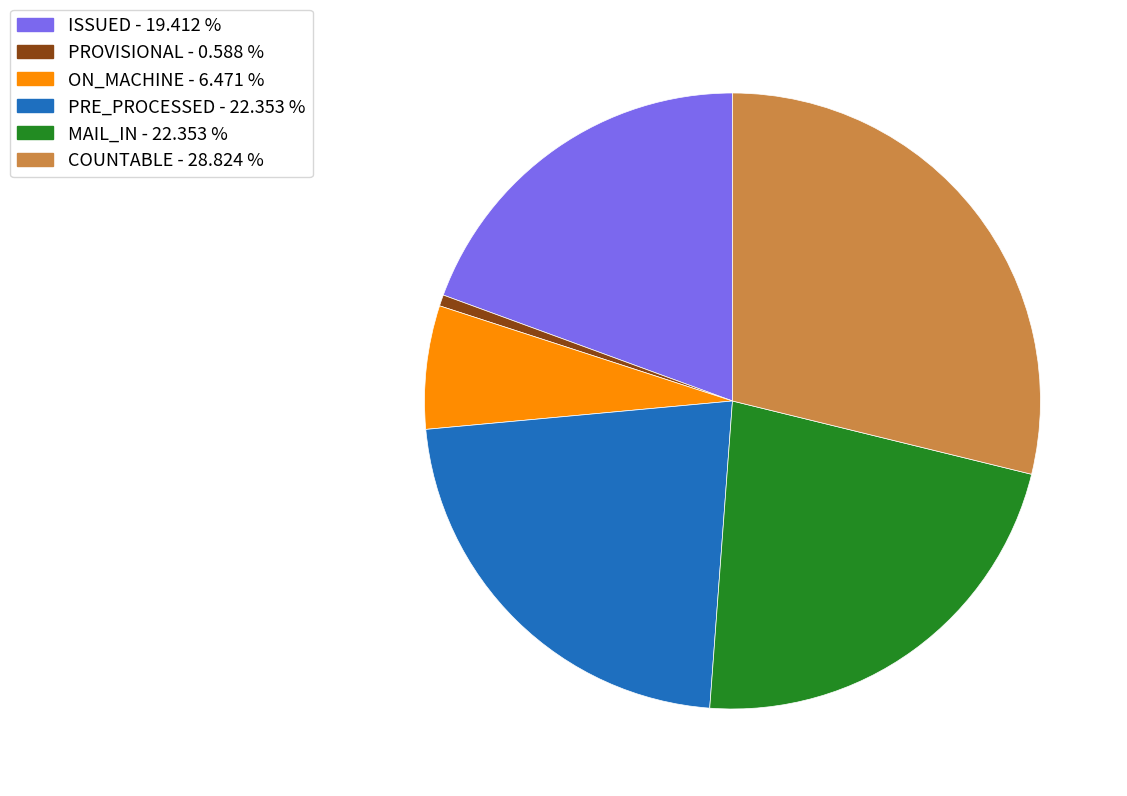

Do ON_MACHINE - 6.471 % and ISSUED - 19.412 % together represent more than half of the pie?

No